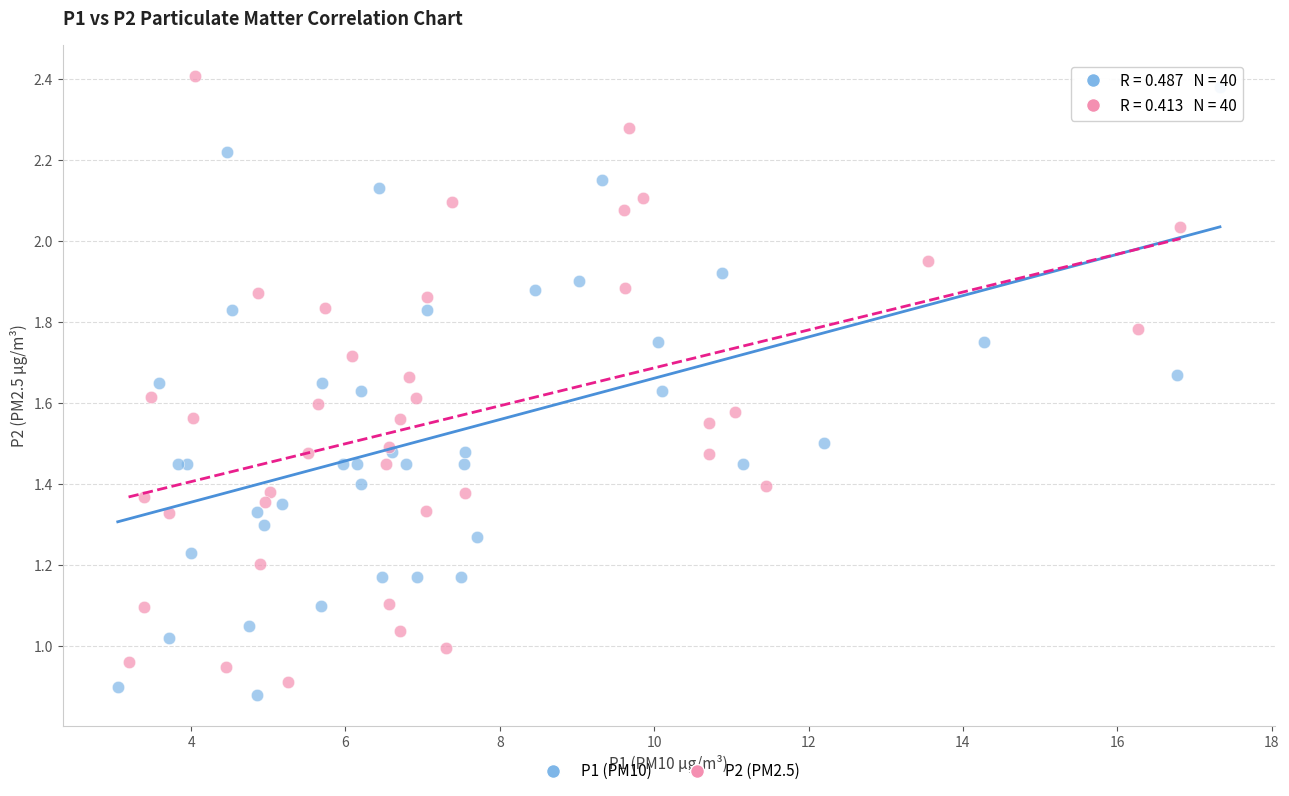

What are all the series names shown in the legend?

P1 (PM10), P2 (PM2.5)